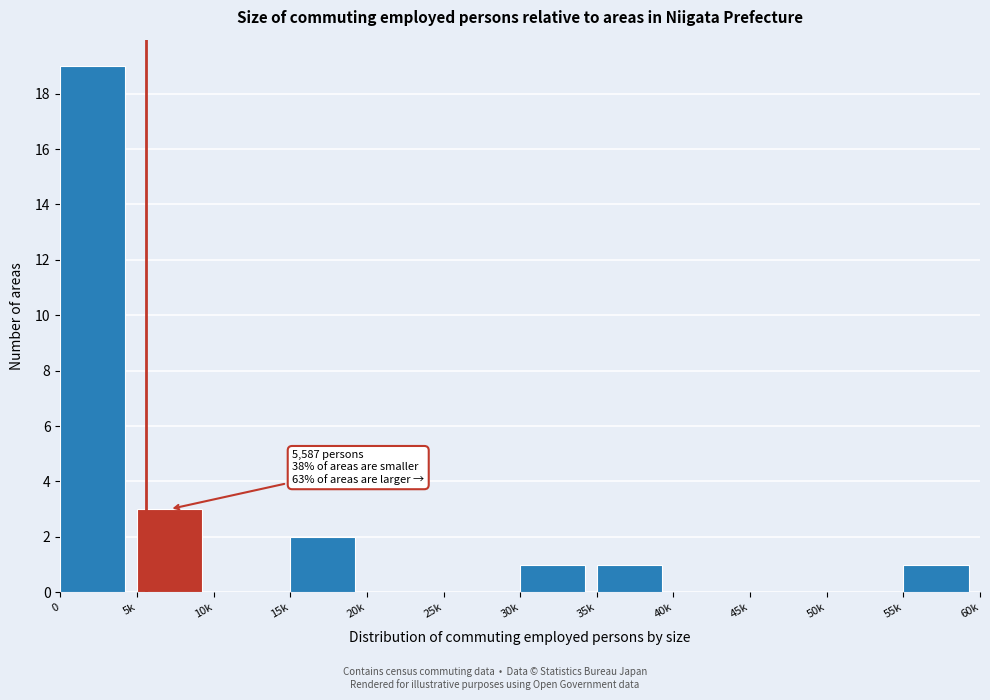

Reading left to right, extract all data points from this chart.

0=19	5k=3	10k=0	15k=2	20k=0	25k=0	30k=1	35k=1	40k=0	45k=0	50k=0	55k=1